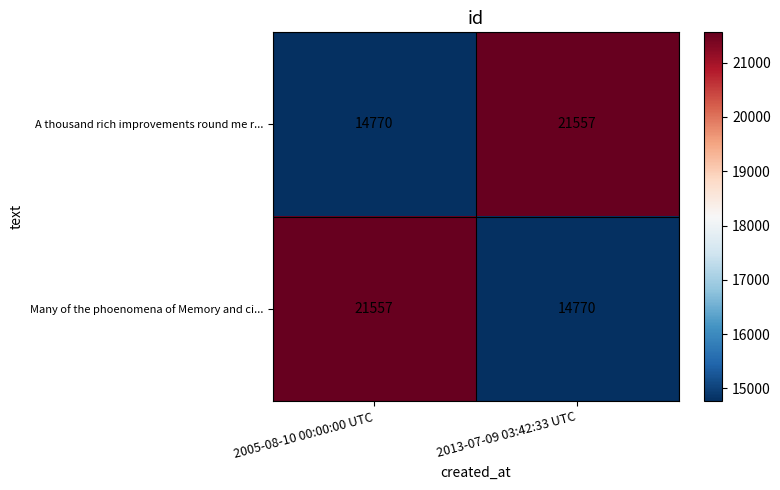

Reading left to right, what are all the values shown in this chart?

A thousand rich improvements round me r...: 14770	21557
Many of the phoenomena of Memory and ci...: 21557	14770